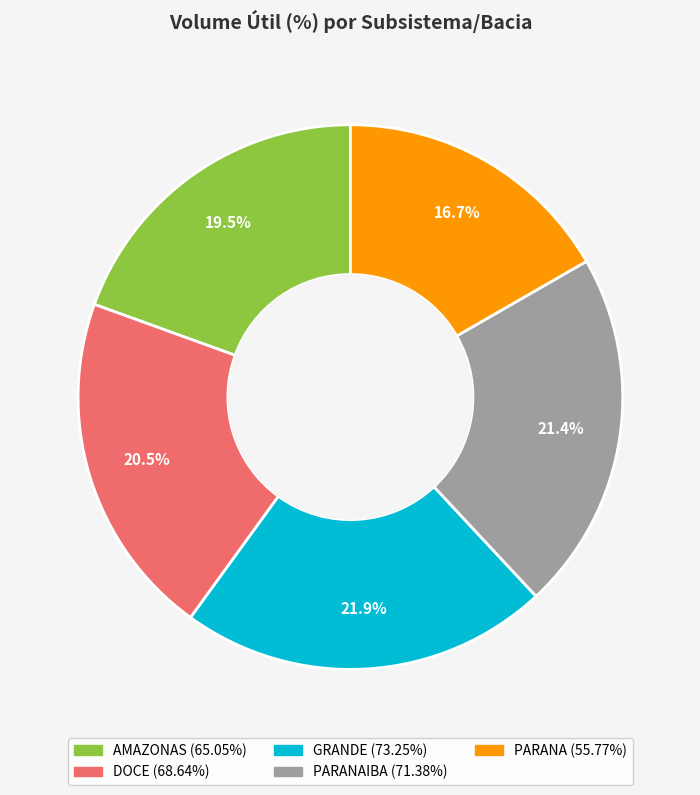

Is there any slice that represents more than half of the pie?

No